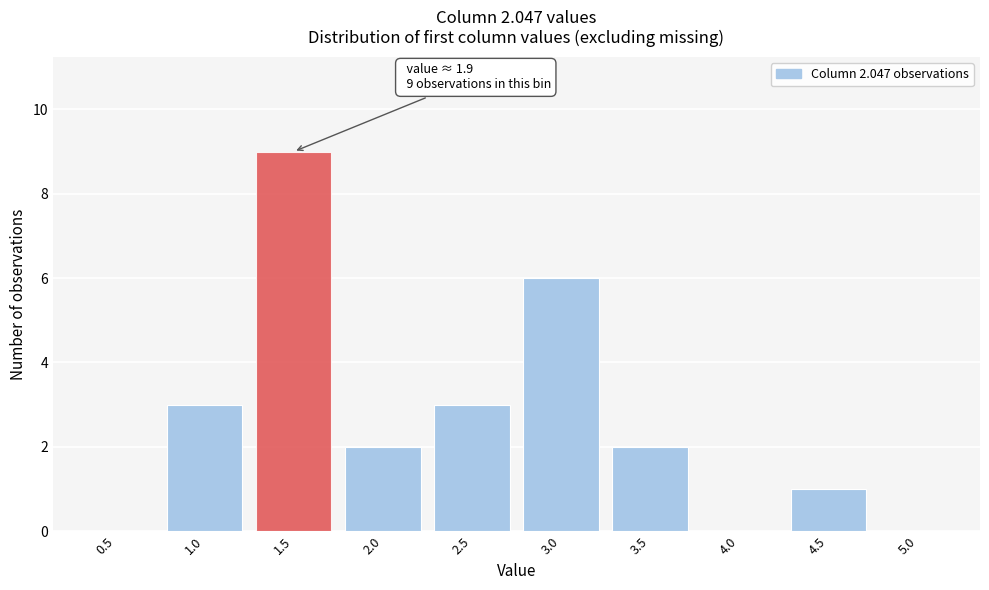

Reading right to left, transcribe all the data shown in this chart.

5.0=0	4.5=1	4.0=0	3.5=2	3.0=6	2.5=3	2.0=2	1.5=9	1.0=3	0.5=0